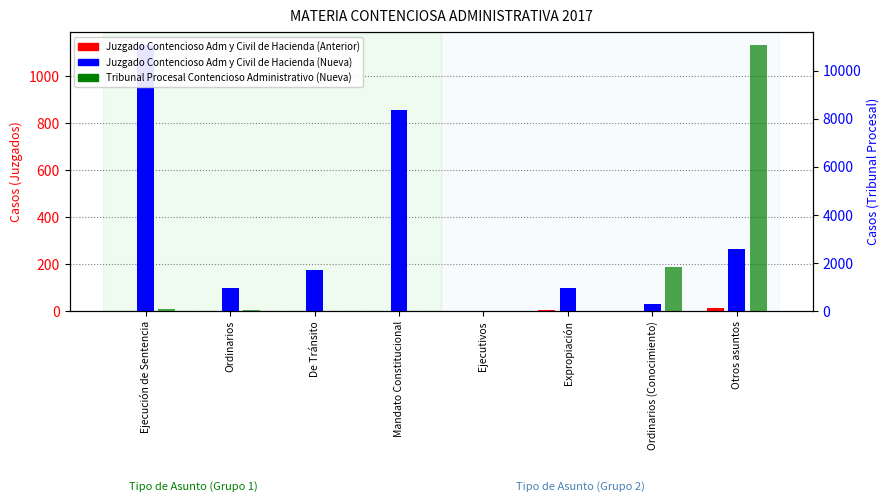

What is the value of the Juzgado Contencioso Adm y Civil de Hacienda (Anterior) bar at the 4th from the left?

1